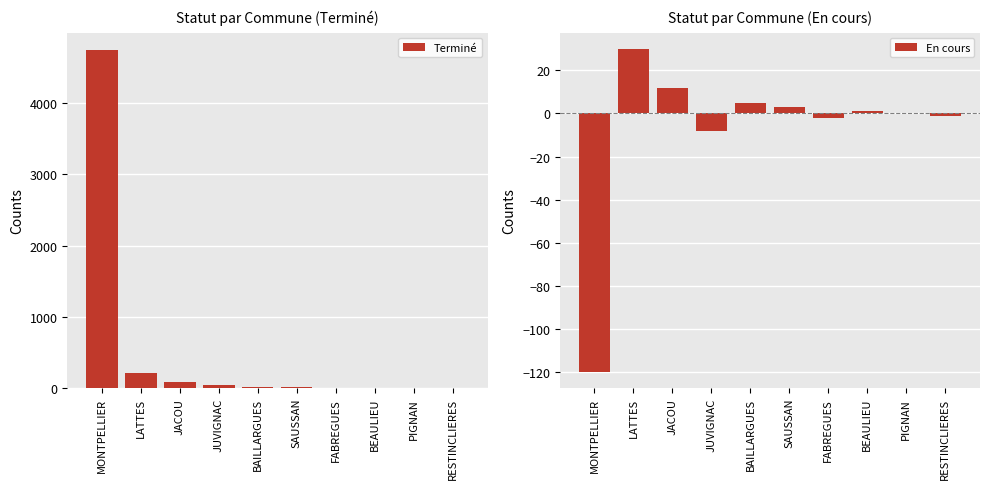

What is the sum of the Terminé values at SAUSSAN and PIGNAN?

18